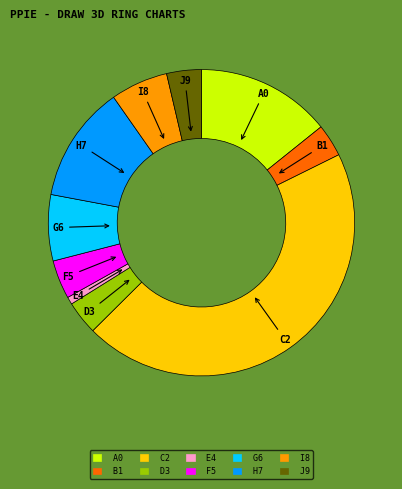

Does any single category account for the majority?

No